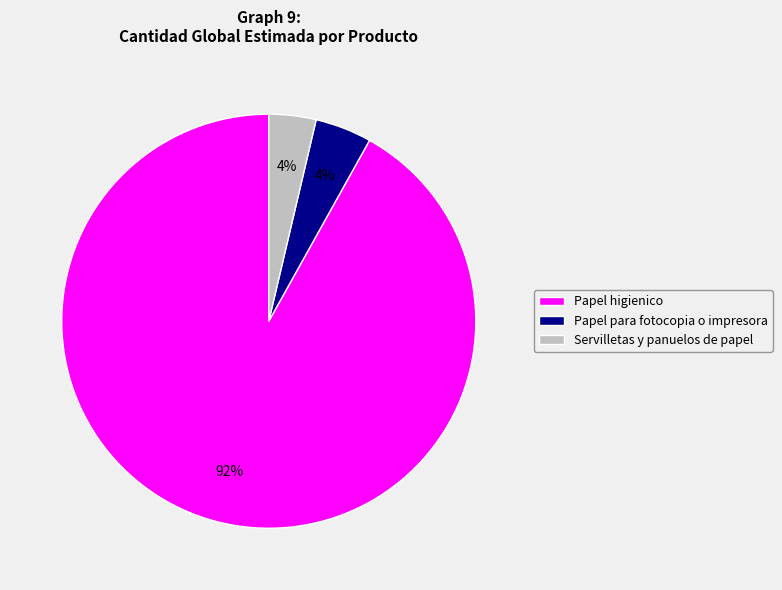

What percentage is the Papel higienico slice, to the nearest percent?

92%